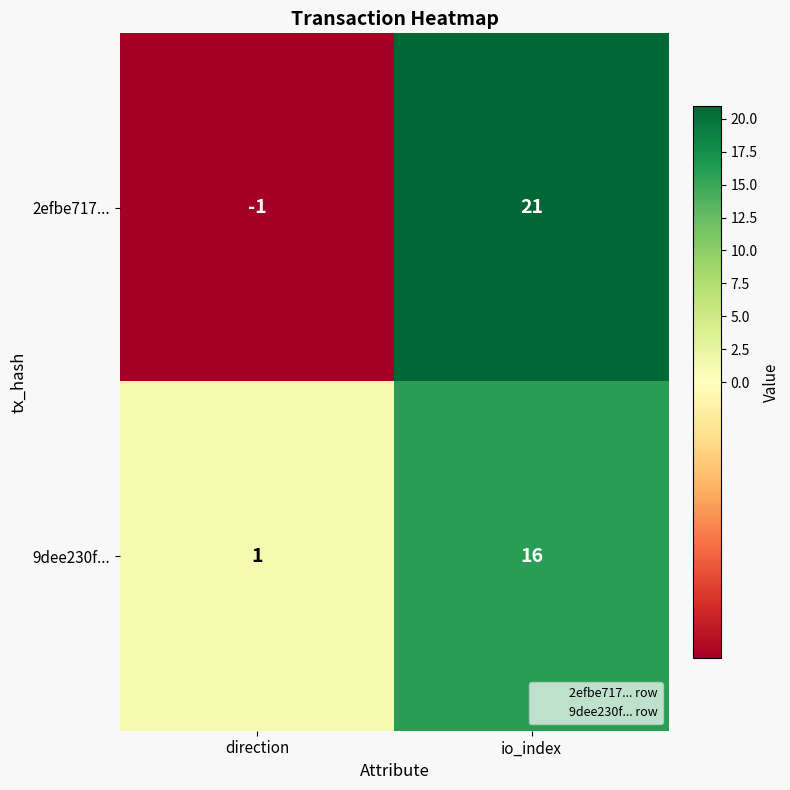

Count the number of data series in this chart.

2